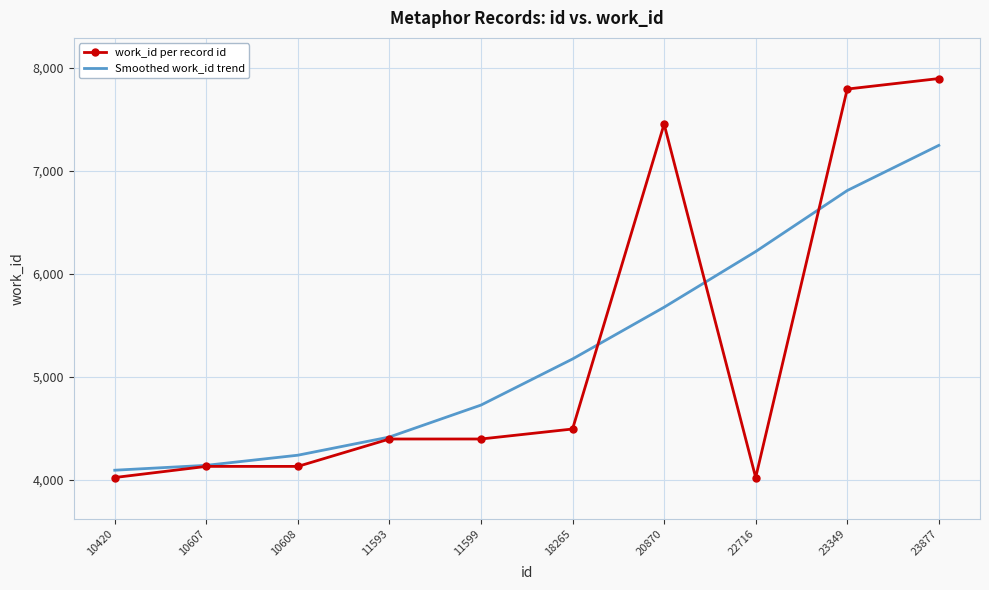

What is the greatest value displayed?

7898.0